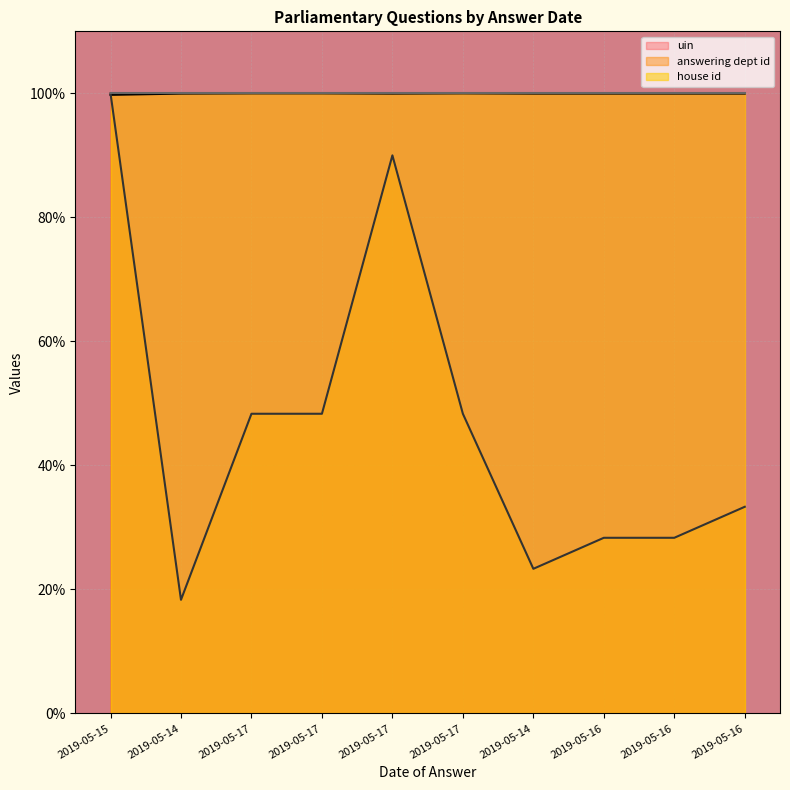

True or false: answering dept id has a value of 48.3 at 2019-05-17.

True